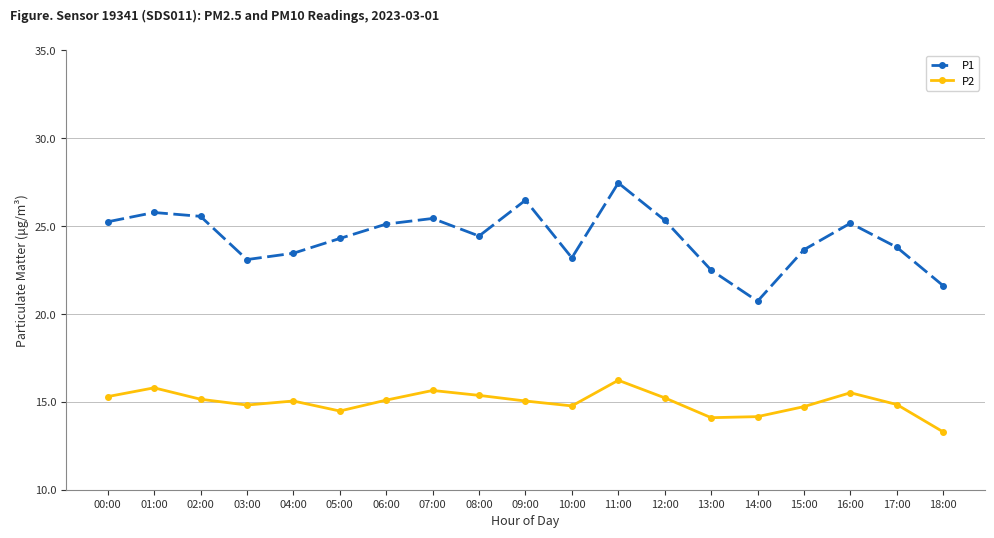

What is the difference between the maximum and minimum values in the P1 series?

6.7